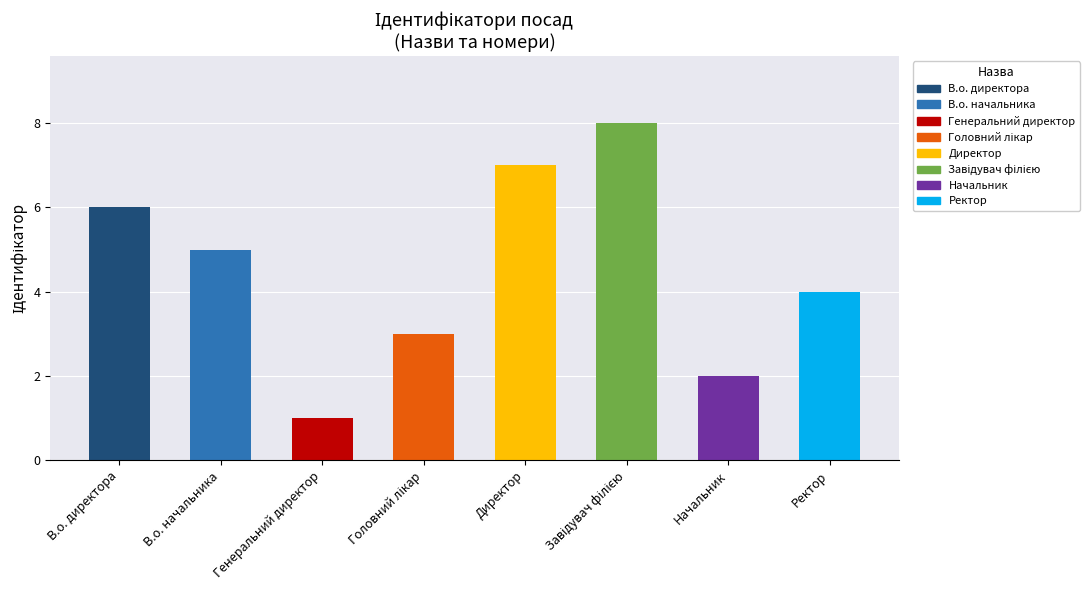

What position from the right is В.о. директора?

8